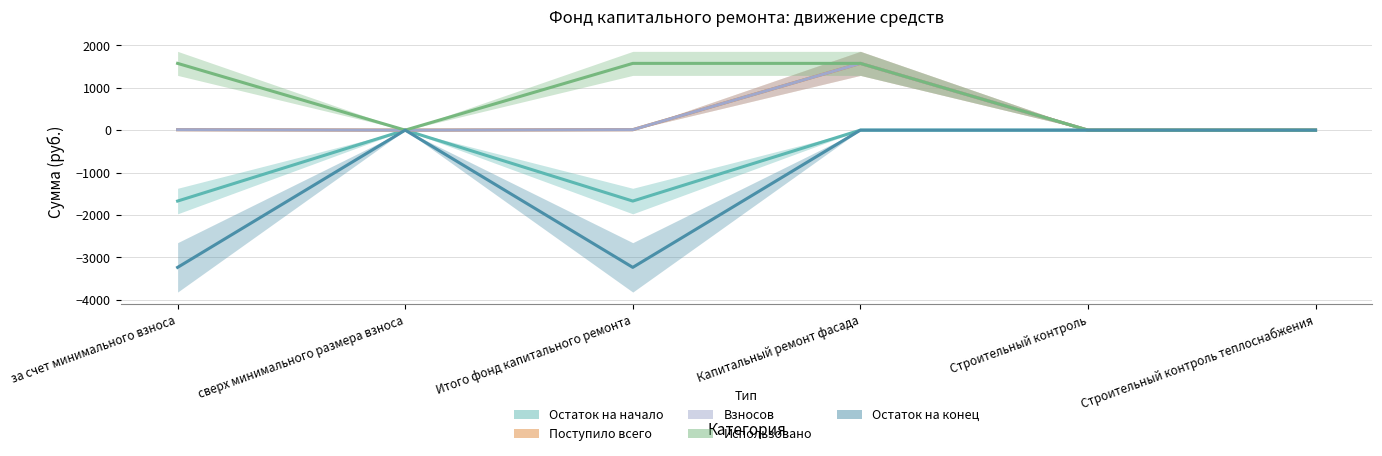

What position from the right is Итого фонд капитального ремонта?

4